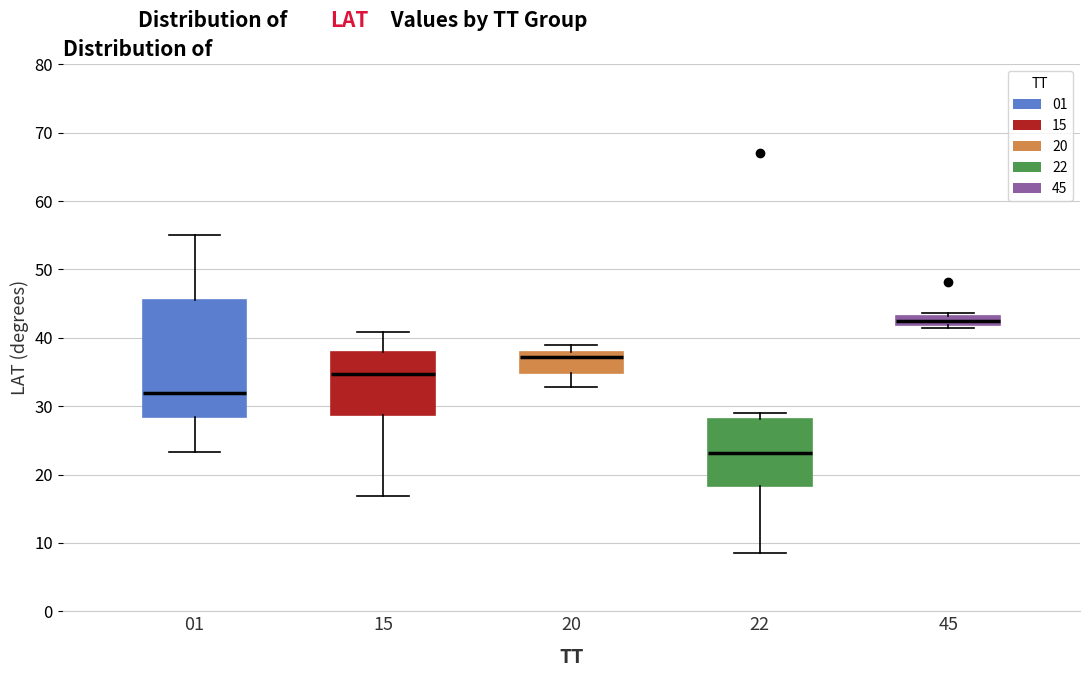

Where is the lower edge of the box at x = 15 on the y-axis? The values are not printed on the chart, so give them approximately, as read against the axis.

29